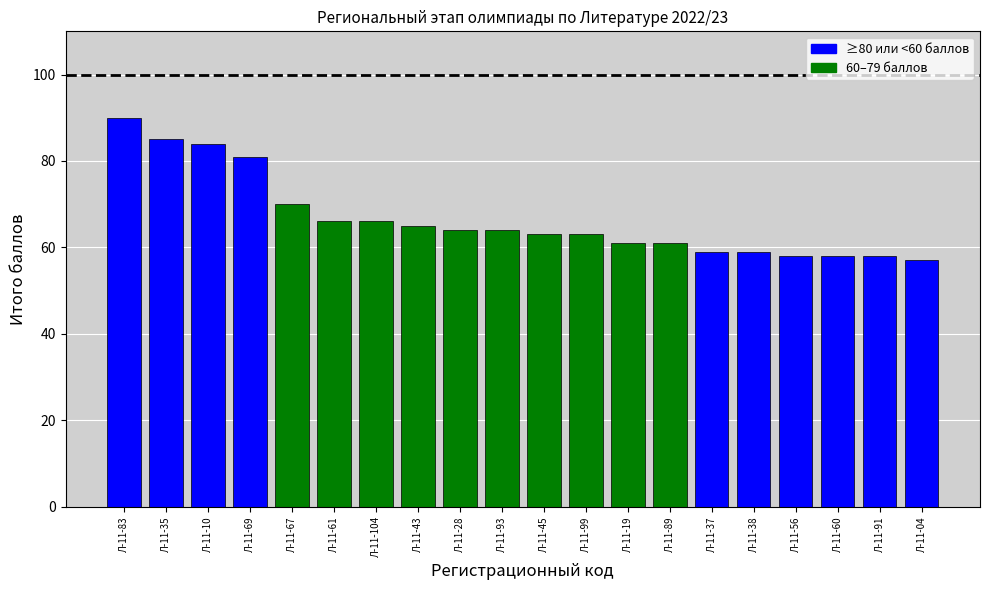

What is the ratio of the value at Л-11-04 to the value at Л-11-37?

1.0